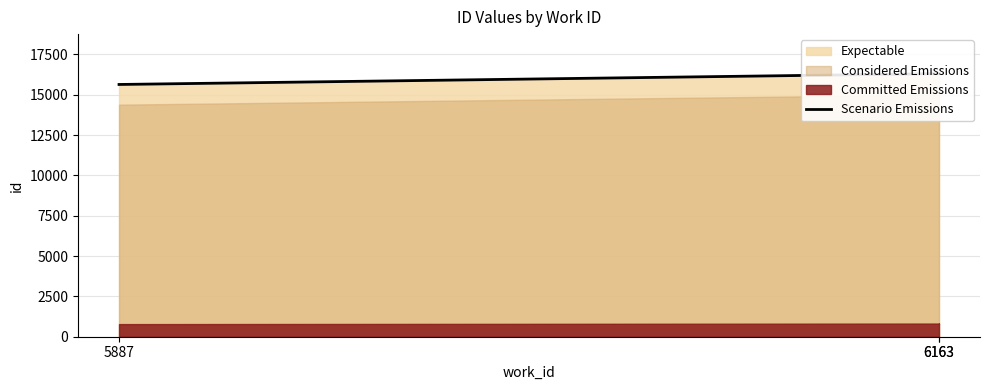

Which label corresponds to the smallest value in the chart?

5887